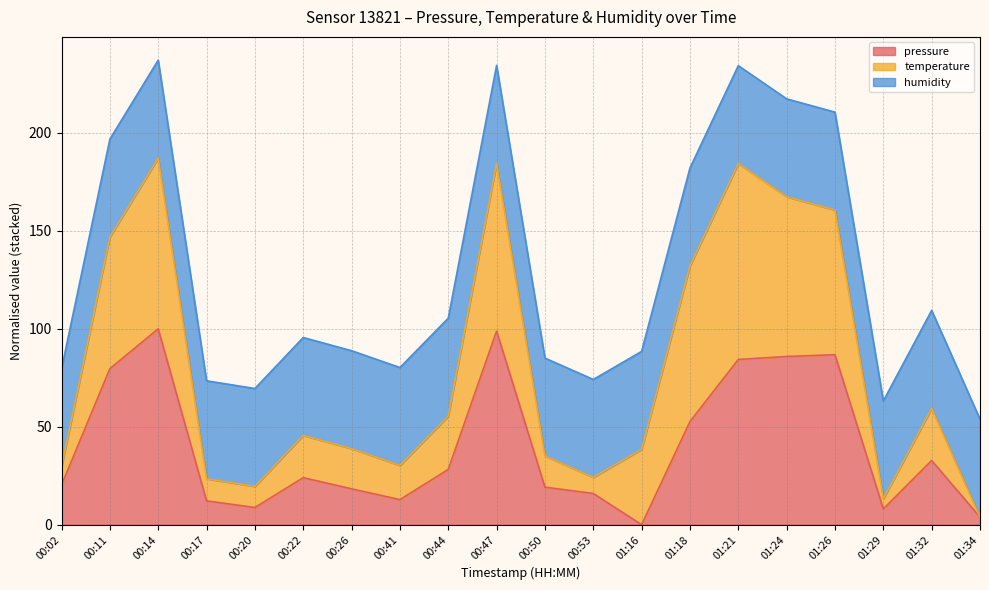

Is it true that pressure equals 12.2 at 00:17?

True